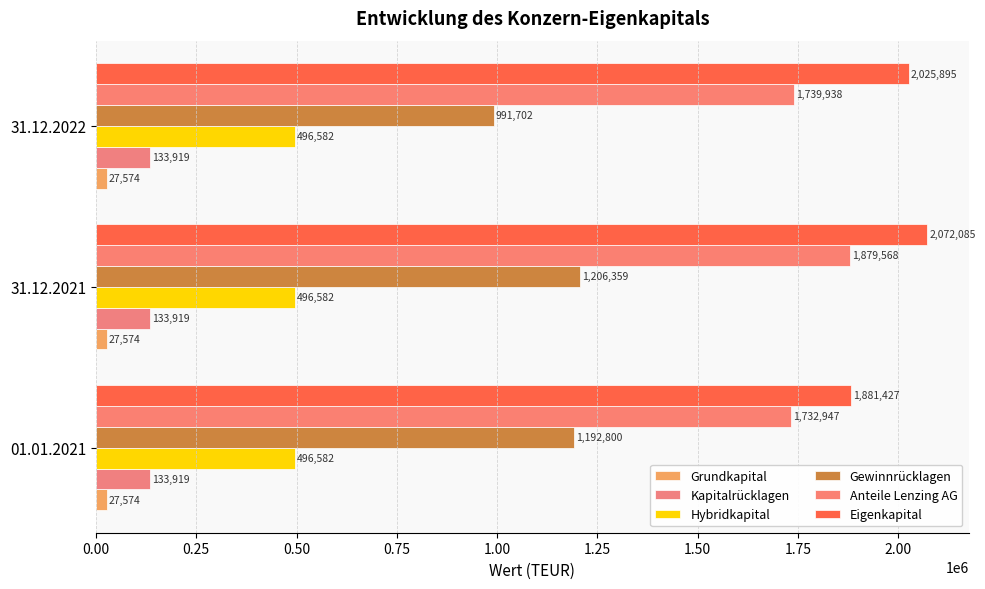

What is the average value of the Grundkapital series?

27574